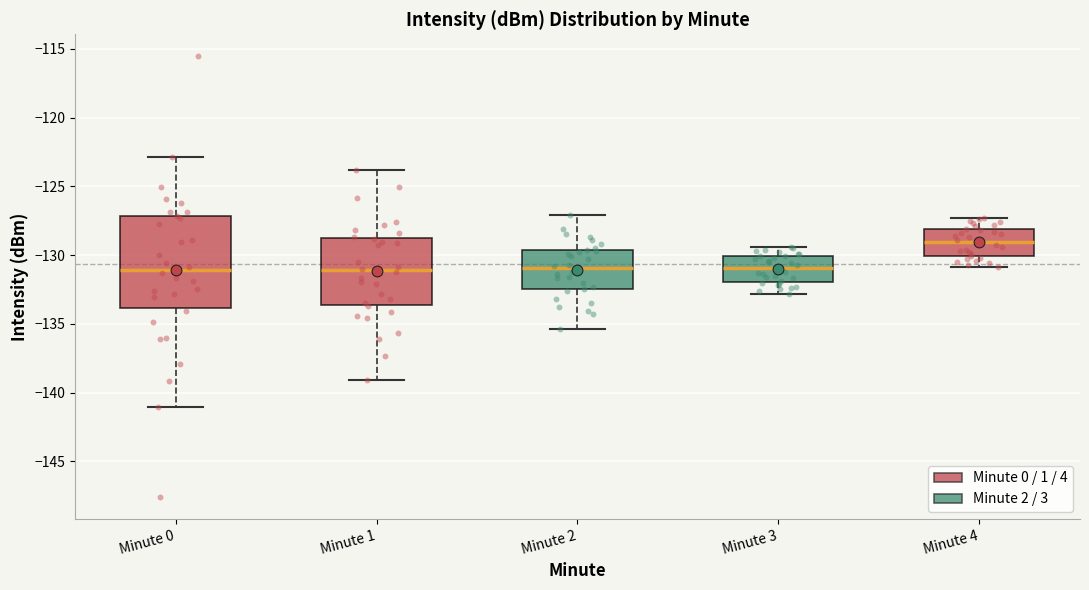

Comparing the boxes themselves (not the whiskers), which one is the tallest?

Minute 0